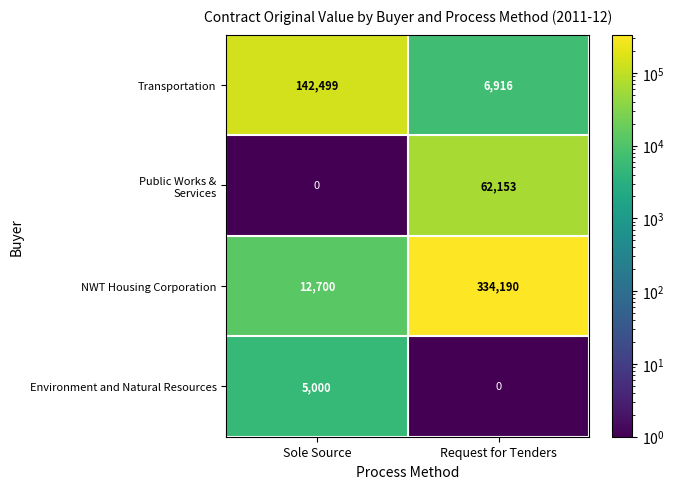

What is the spread (max minus min) of values at Request for Tenders?

334190